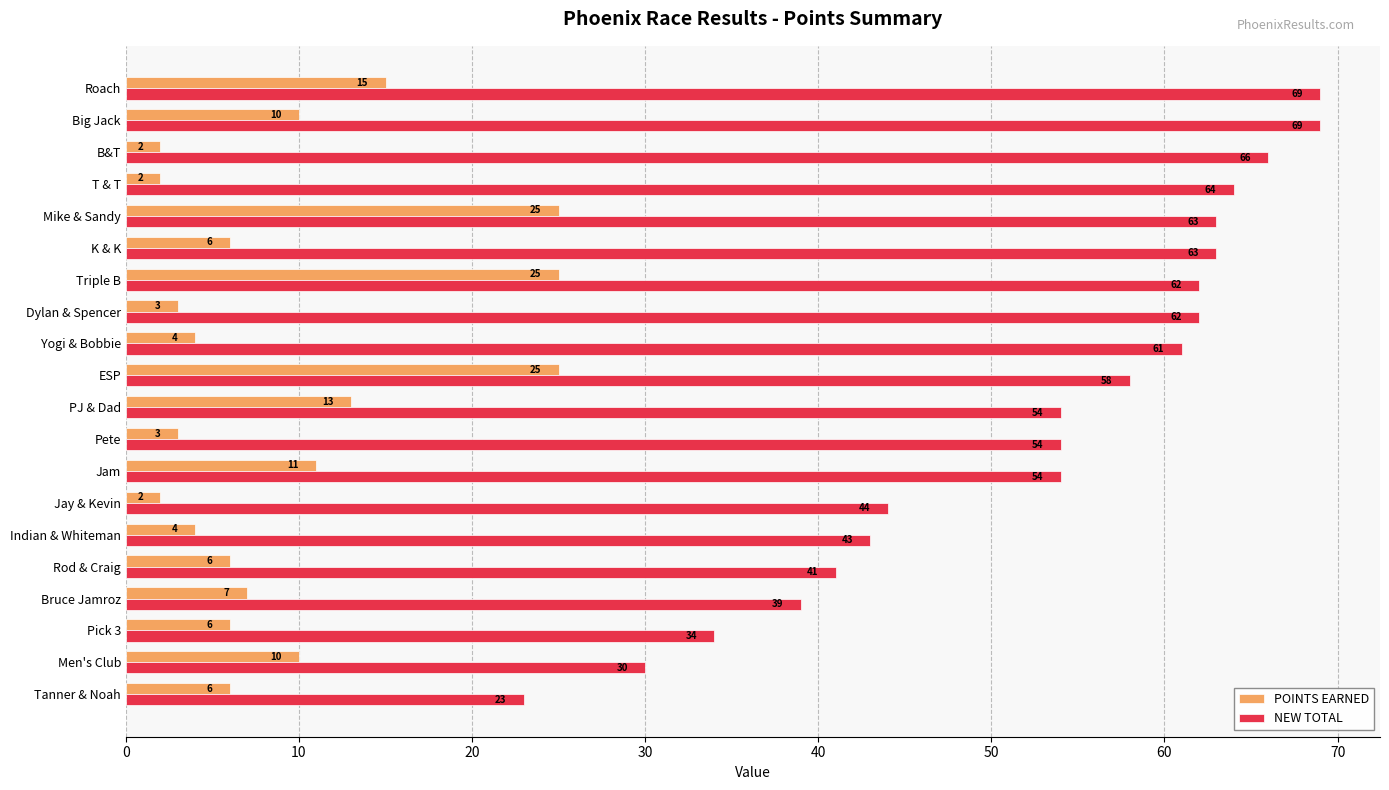

Is the value of POINTS EARNED at Indian & Whiteman greater than the value of NEW TOTAL at Mike & Sandy?

No